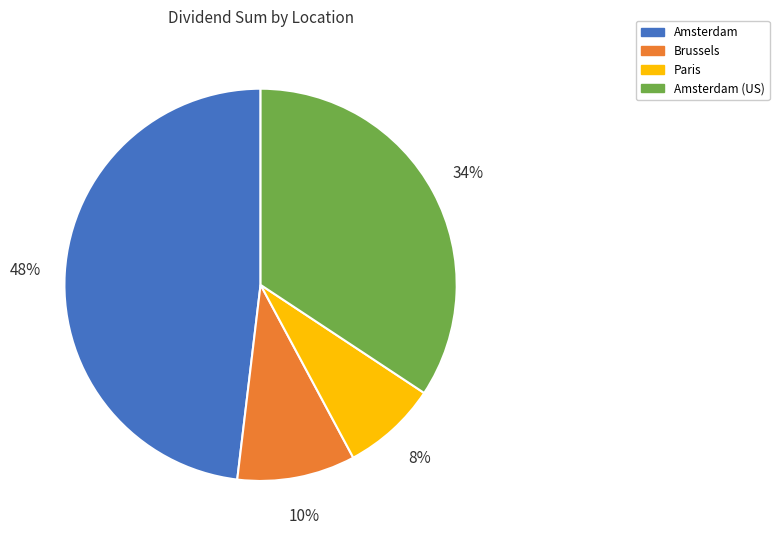

To the nearest percent, what is the combined percentage of Amsterdam and Brussels?

58%